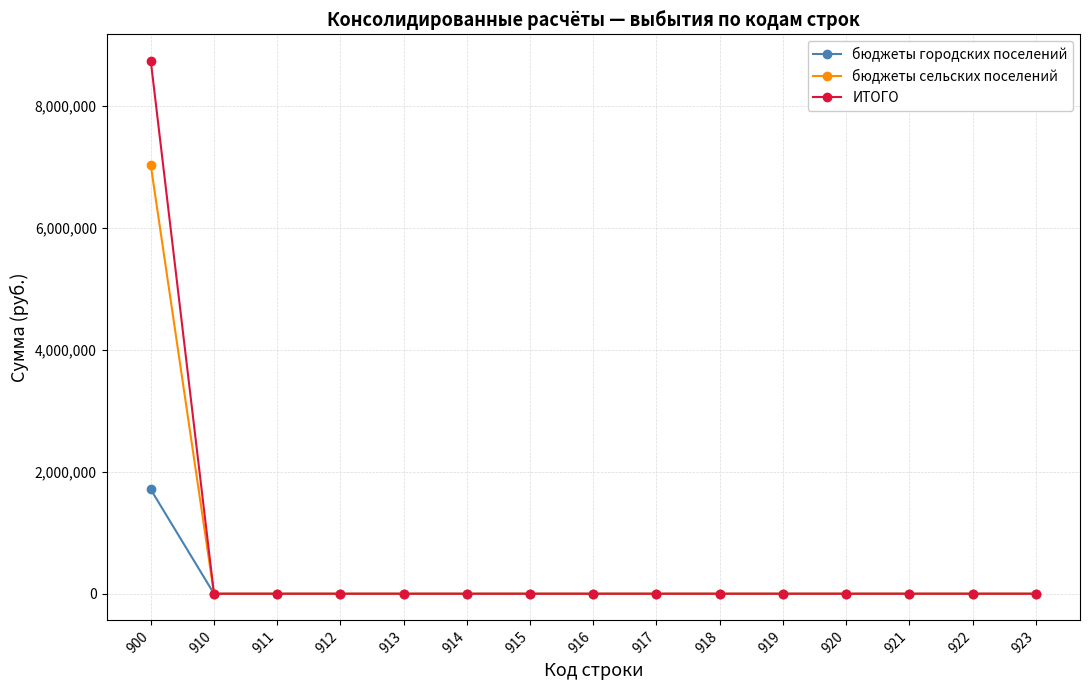

At which category is the sum across all series the highest?

900